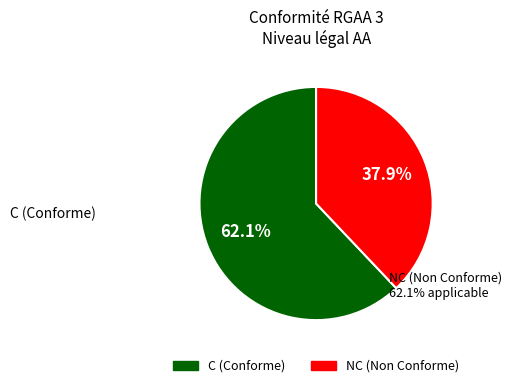

The NC slice represents 46% of the pie. True or false?

False